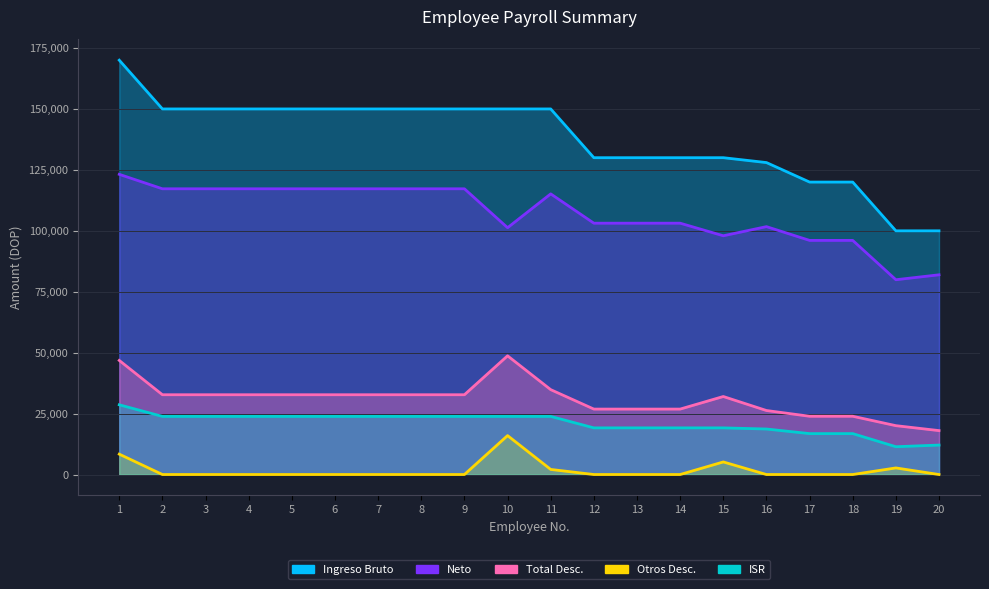

True or false: Neto and ISR intersect in this chart.

False